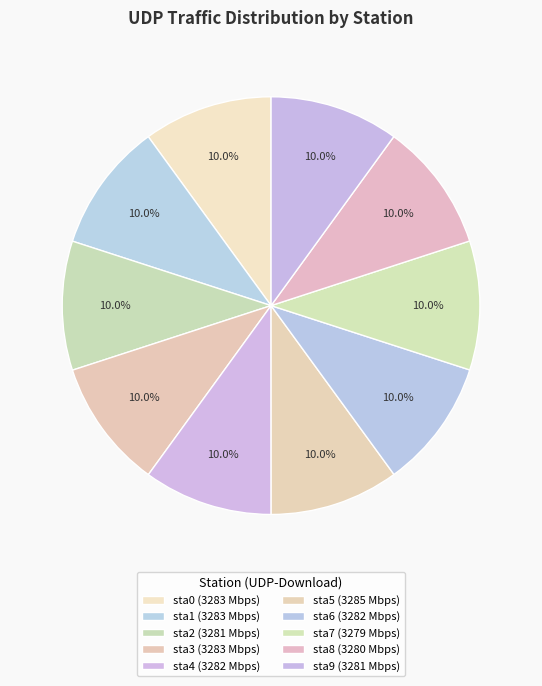

How many segments does this pie chart have?

10